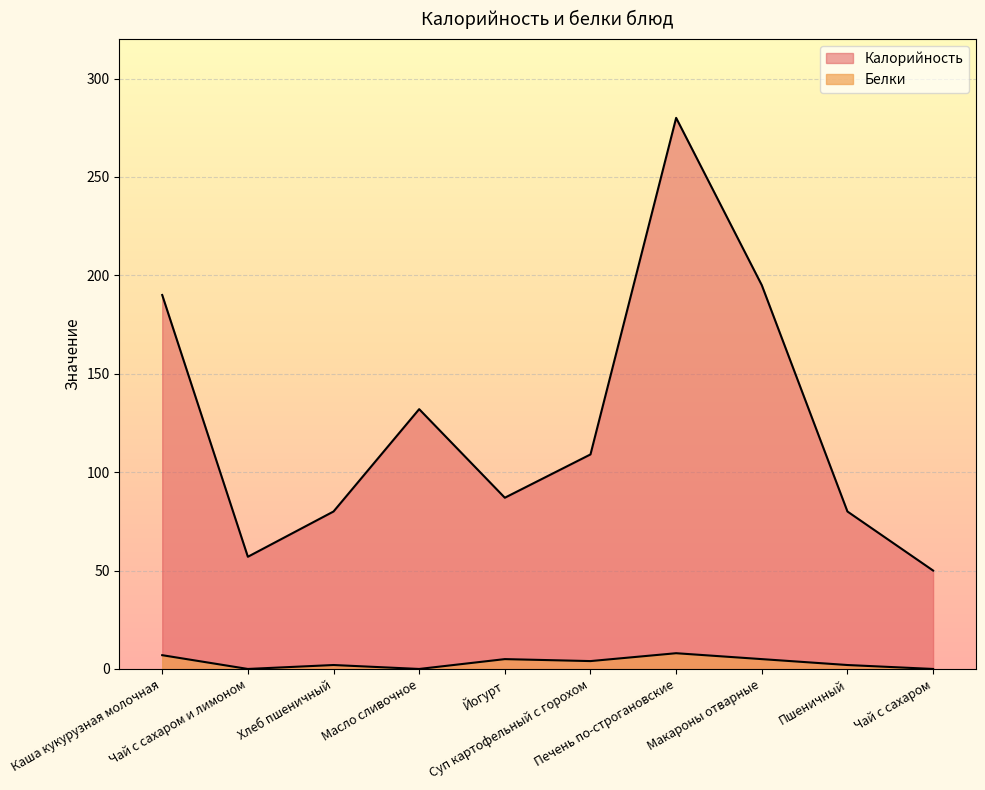

Which series has the largest total across all categories?

Калорийность